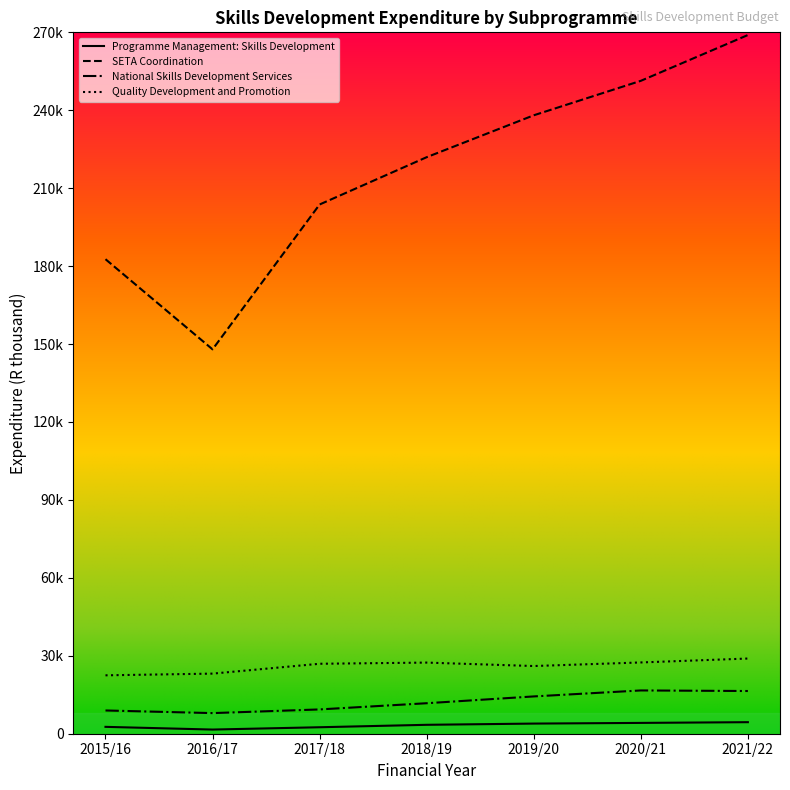

What are all the series names shown in the legend?

Programme Management: Skills Development, SETA Coordination, National Skills Development Services, Quality Development and Promotion